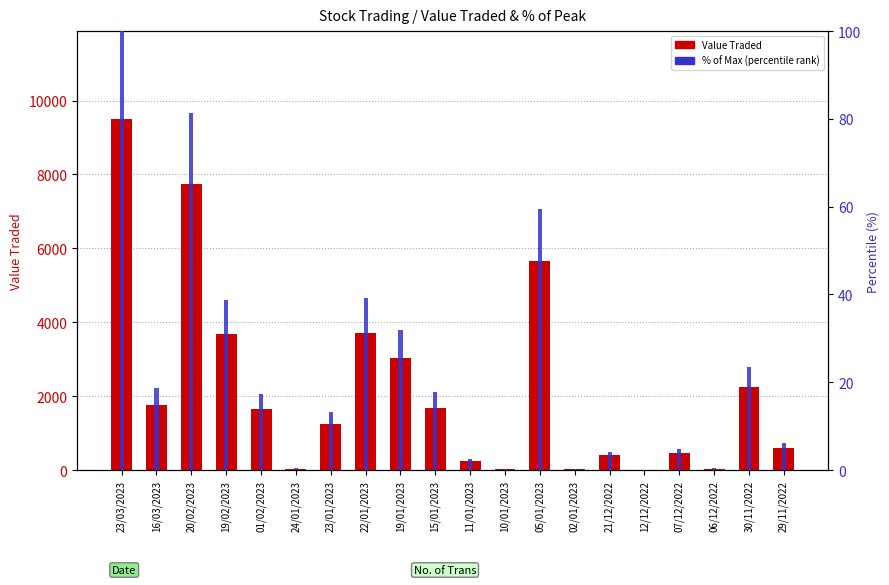

Rank the series at 06/12/2022 from lowest to highest value.

% of Max Value Traded, Value Traded